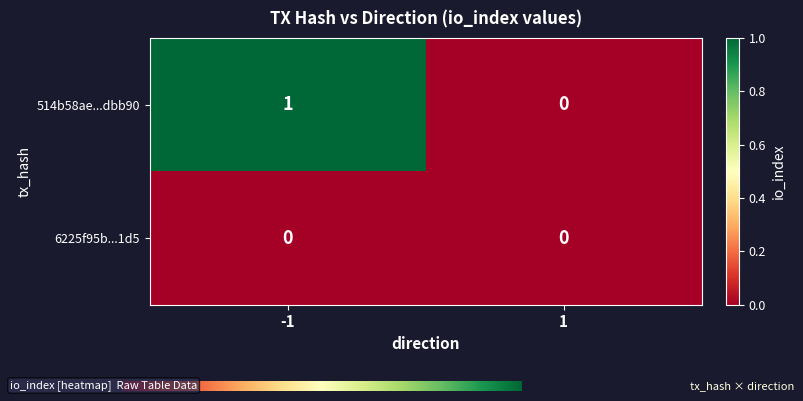

Between -1 and 1, which series saw the biggest shift?

514b58ae...dbb90